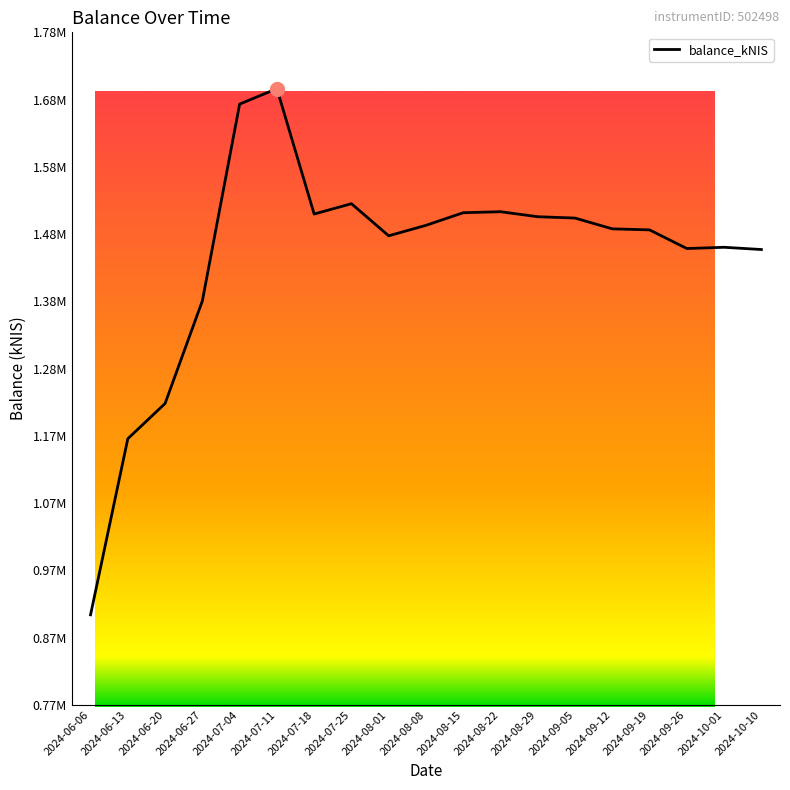

Does the chart have visible grid lines?

No